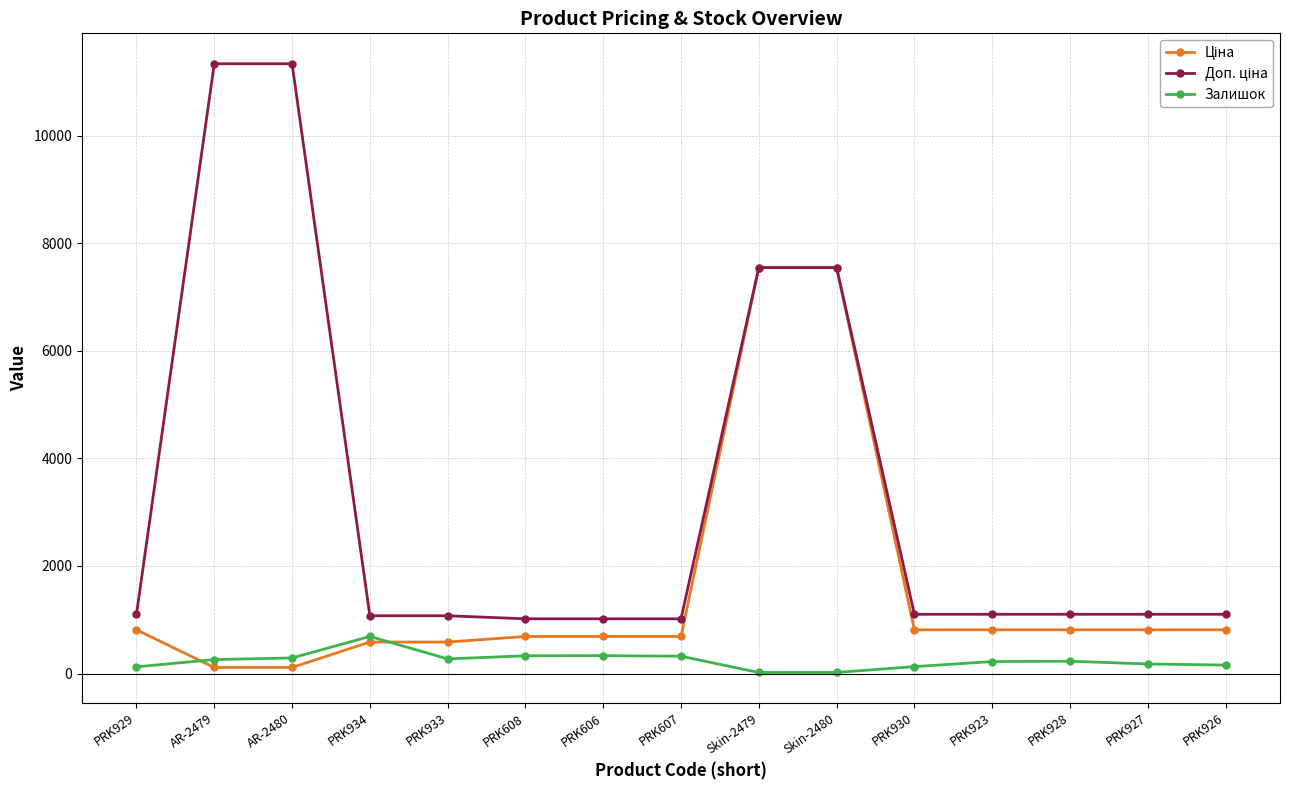

What is the total value across all series at PRK606?

2039.9